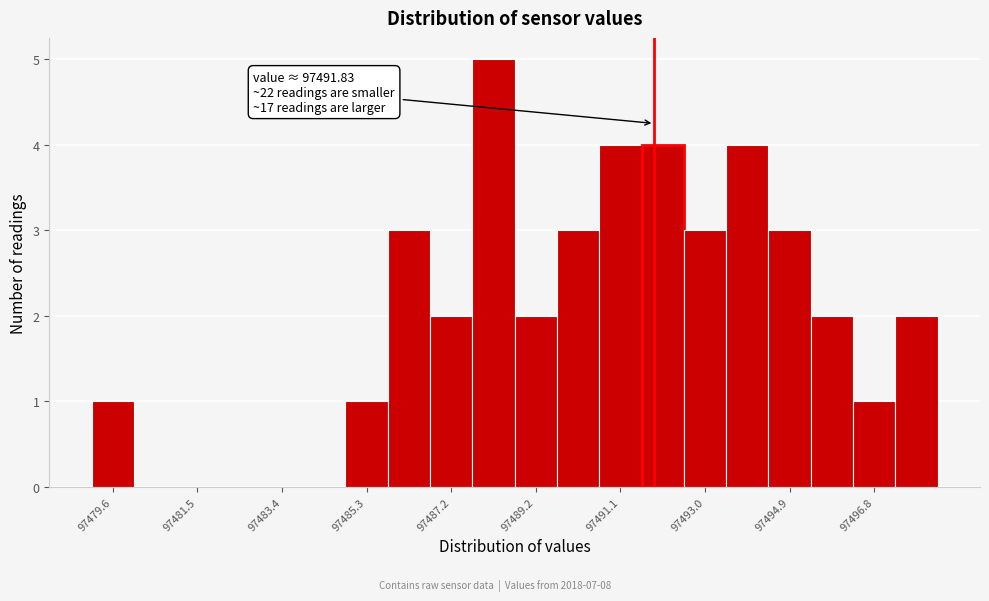

Which range on the x-axis has the tallest bar?

97487.8 to 97488.6